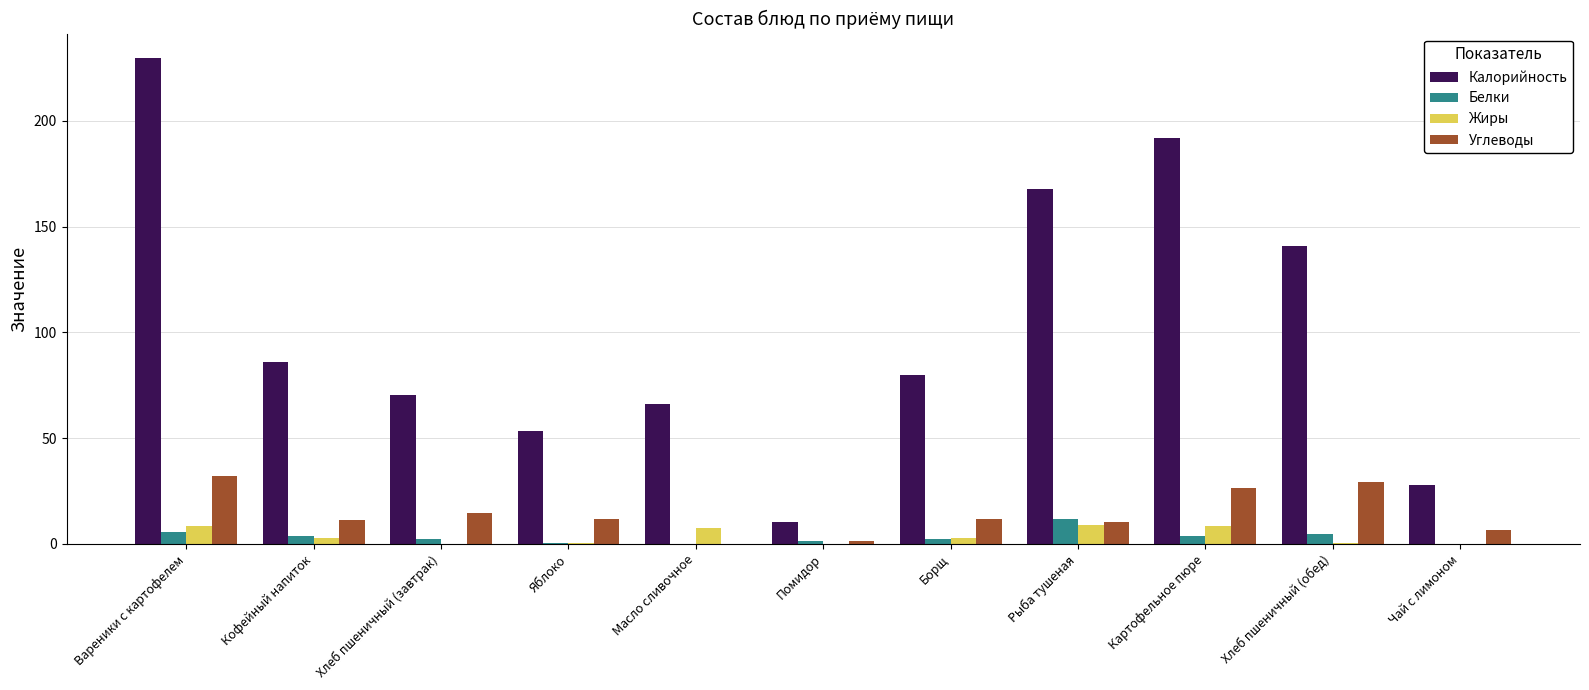

Between Хлеб пшеничный (завтрак) and Хлеб пшеничный (обед), which series saw the biggest shift?

Калорийность